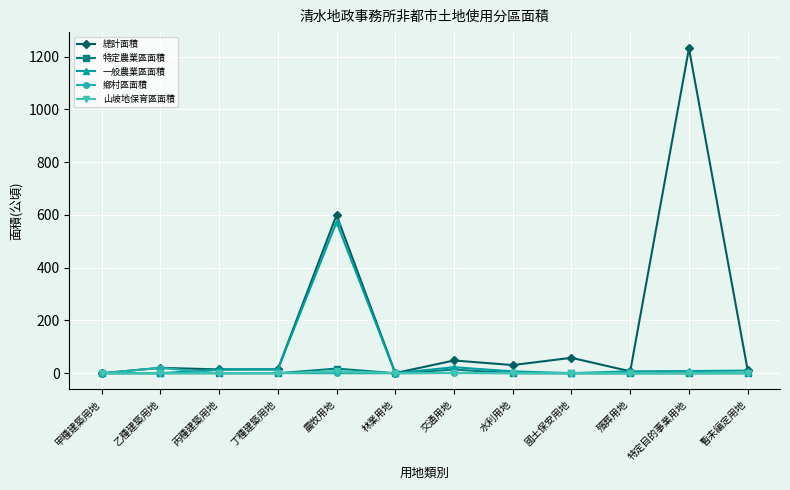

At which label is 一般農業區面積 closest to 286?

交通用地